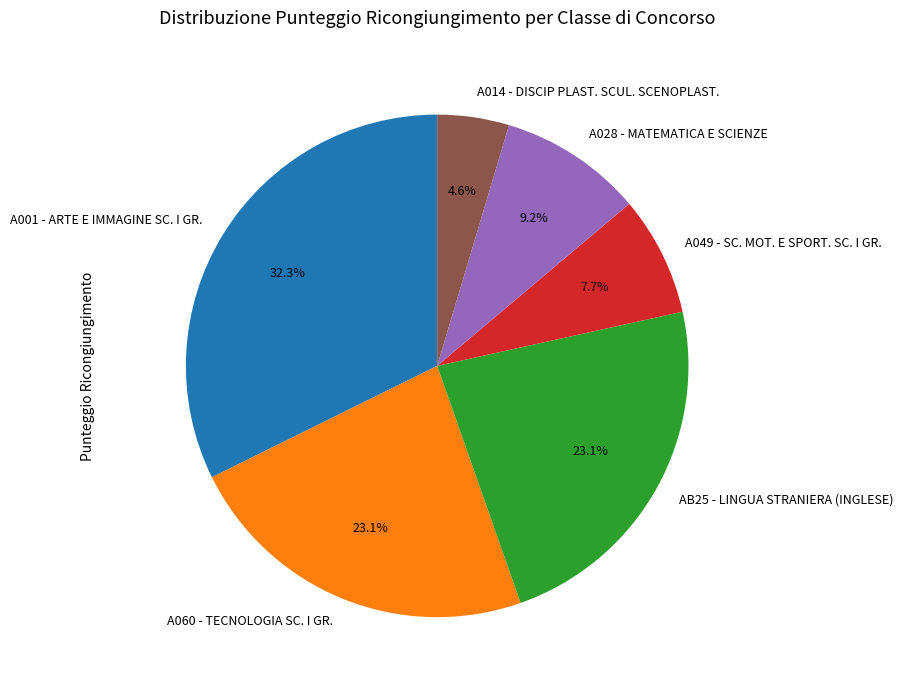

To the nearest percent, what is the average slice percentage?

17%